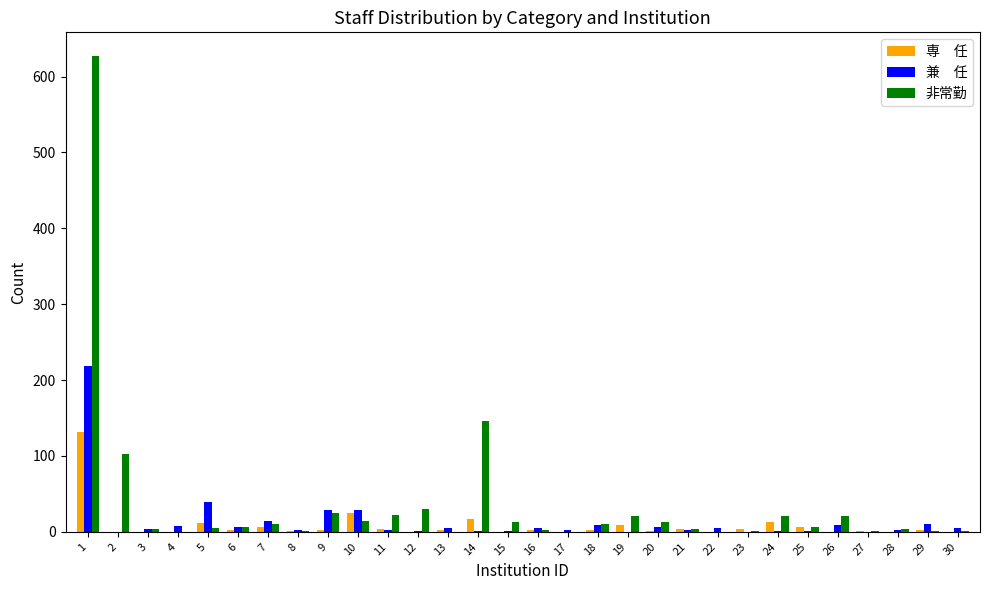

What is the greatest value displayed?

627